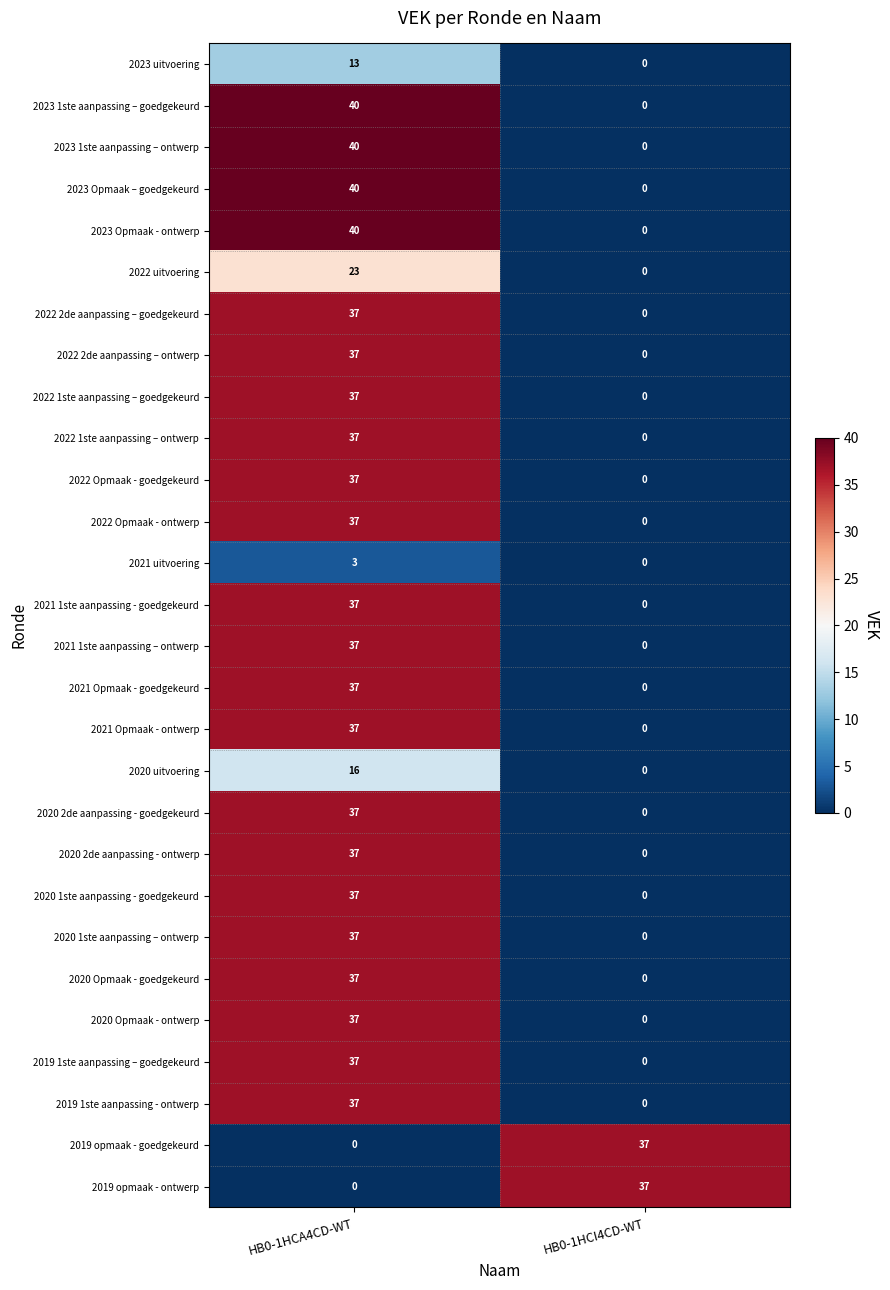

What is the sum of the 2022 Opmaak - goedgekeurd values at HB0-1HCA4CD-WT and HB0-1HCI4CD-WT?

37